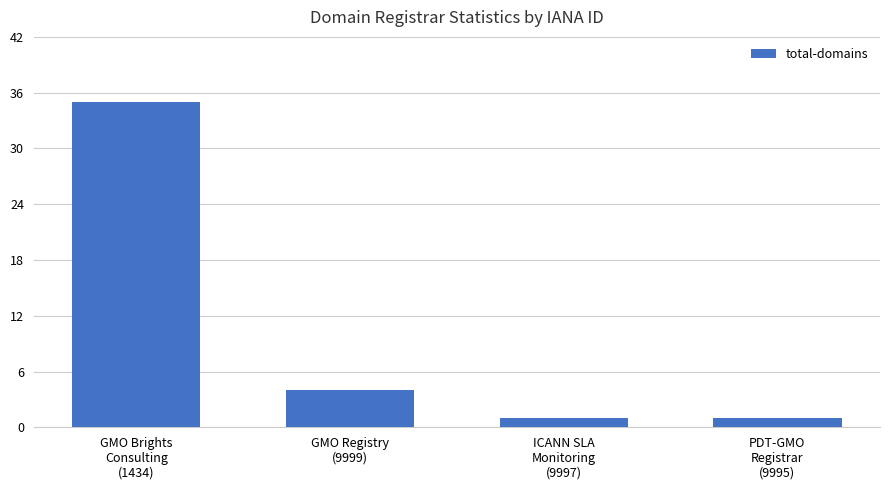

What is the value of the 2nd bar from the left?

4